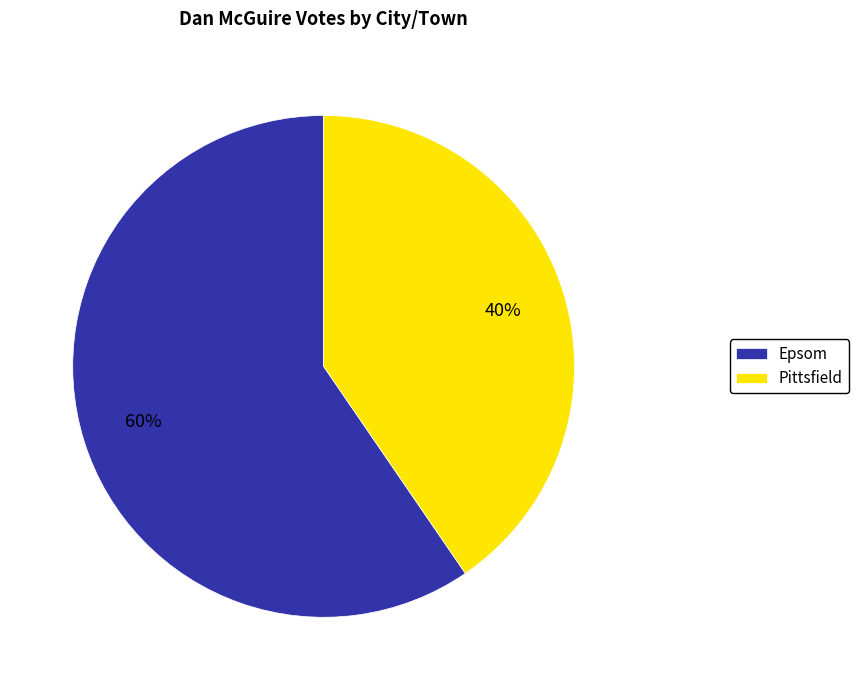

To the nearest percent, what percentage of the pie is Epsom?

60%